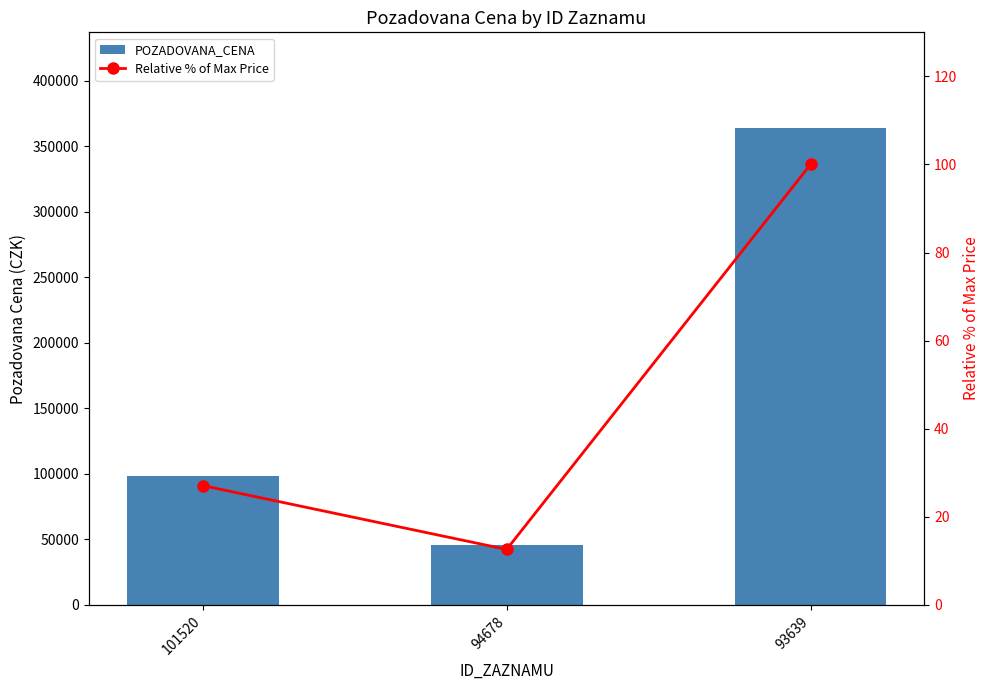

Rank the categories by Relative % of Max Price value from highest to lowest.

93639, 101520, 94678